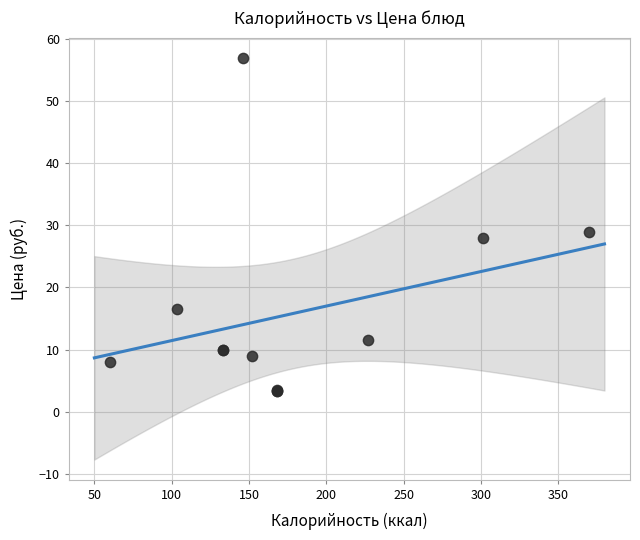

What Y value in the scatter plot is closest to 30?

29.0